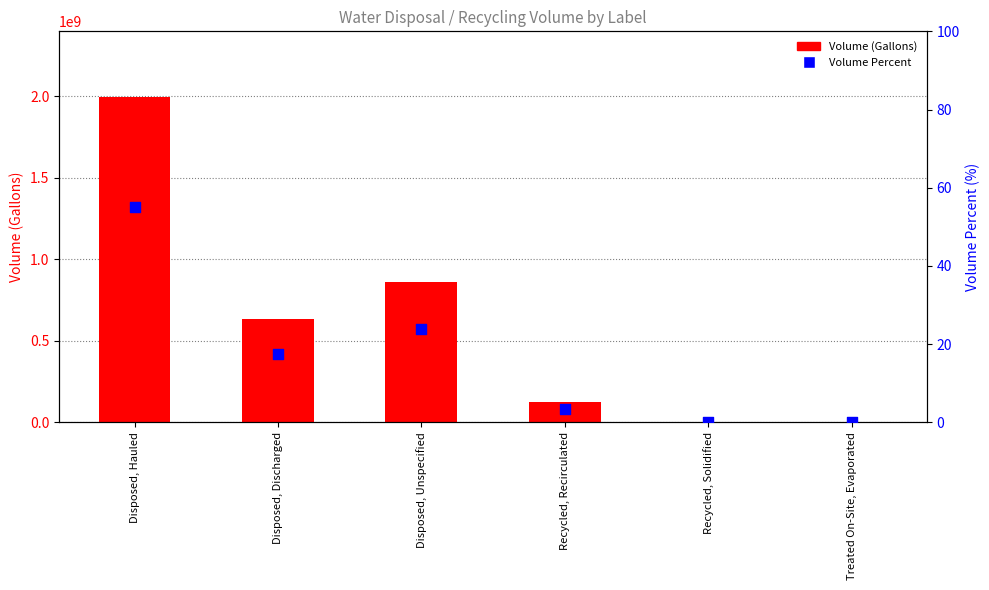

What is the total value across all series at Recycled, Solidified?

443541.0